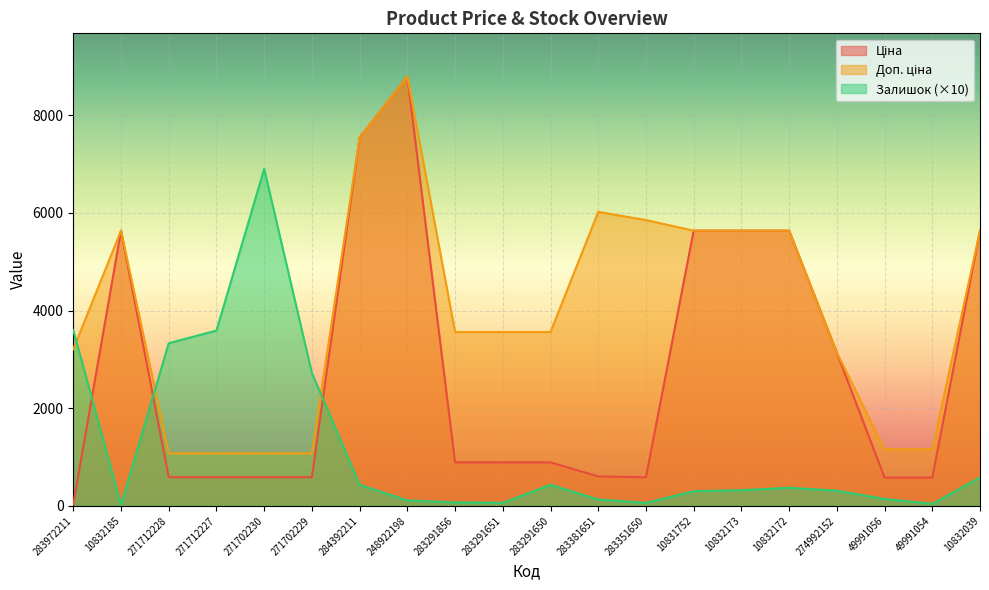

True or false: Доп. ціна has more than 2 interior local peaks.

True